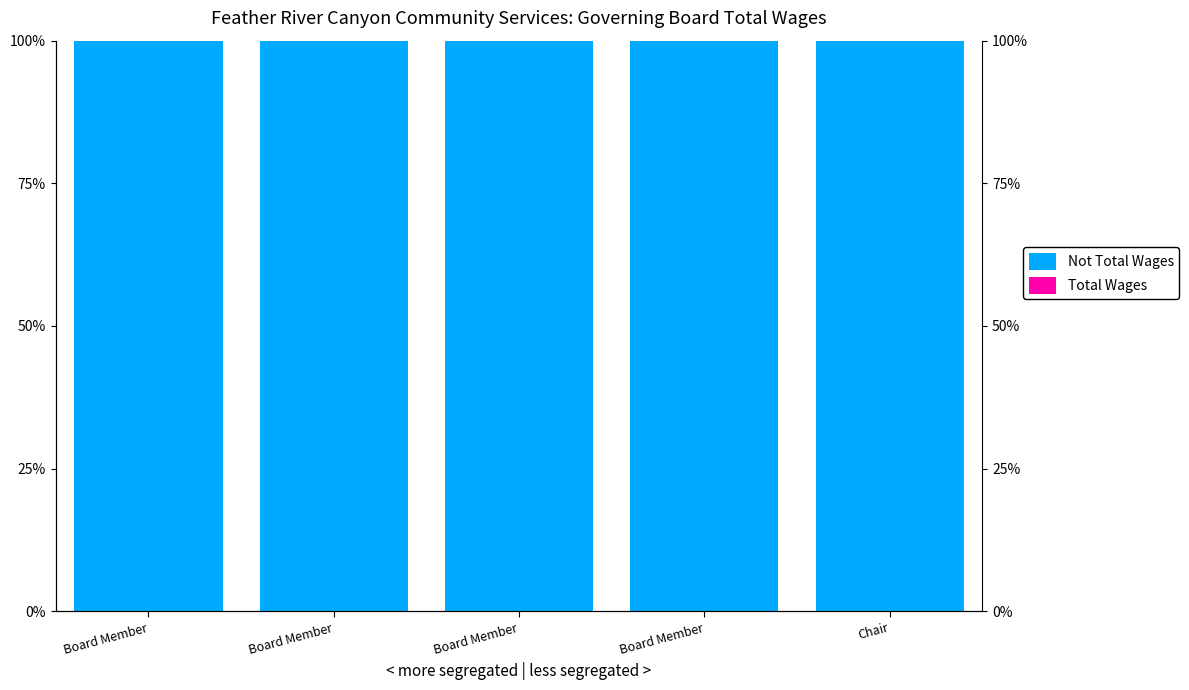

Reading right to left, transcribe all the data shown in this chart.

Not Total Wages: 100	100	100	100	100
Total Wages: 0	0	0	0	0